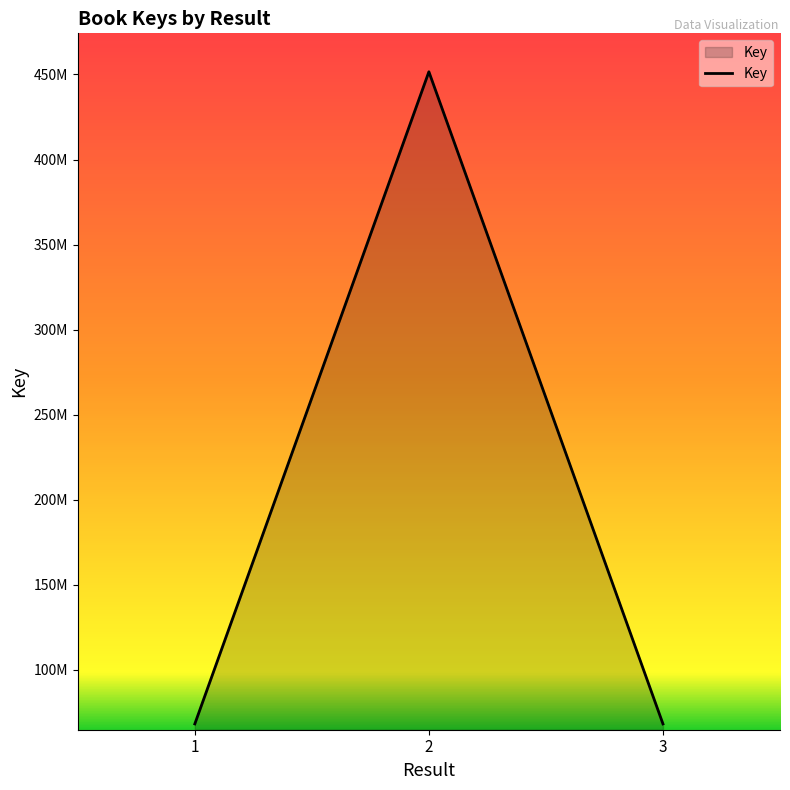

Is this an area chart (filled region under the line)?

Yes